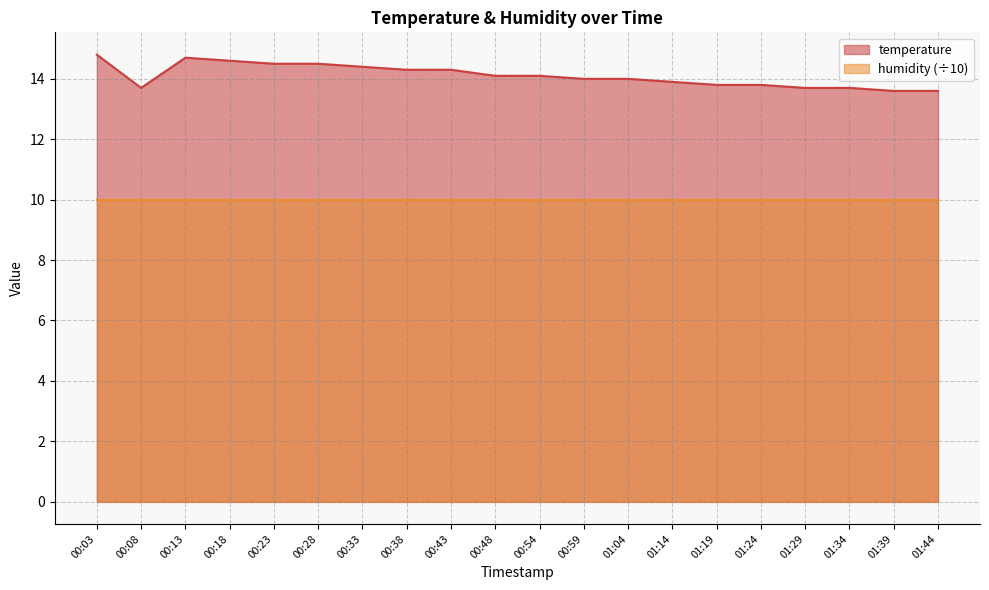

What is the value of the 20th point from the left?

13.6